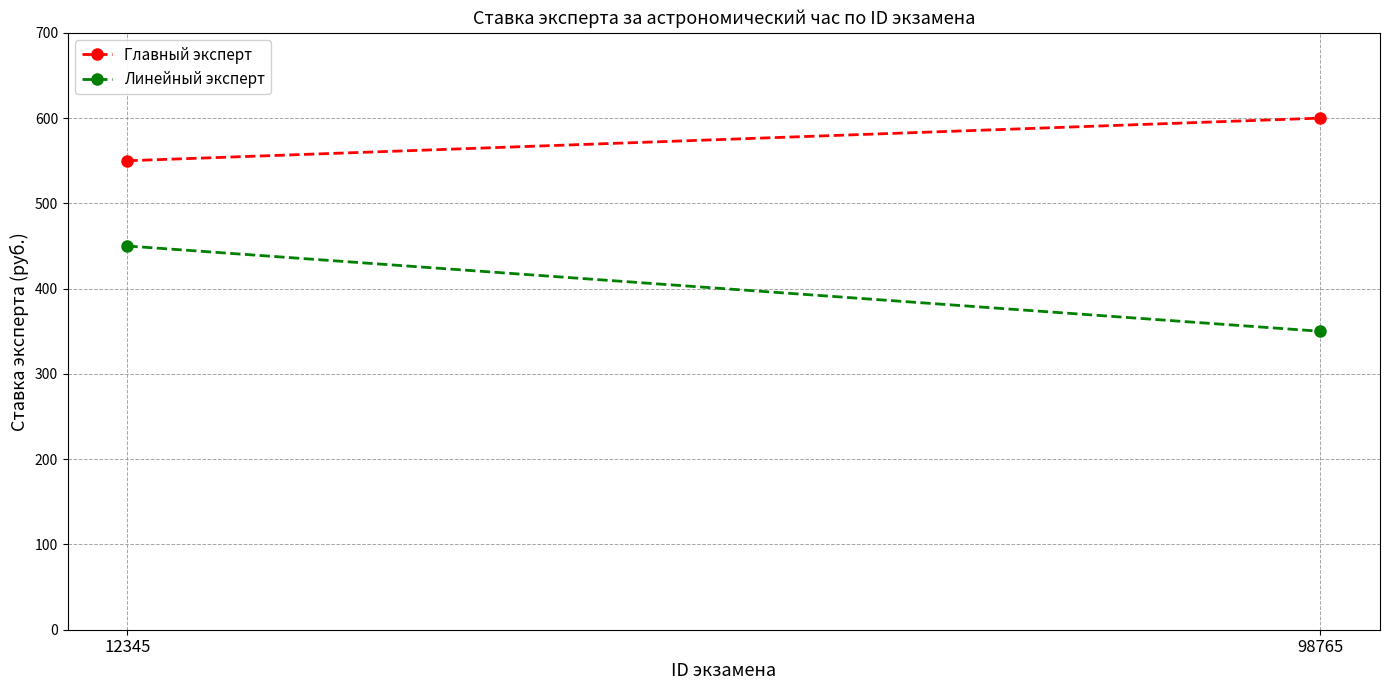

At which category is the sum across all series the highest?

12345